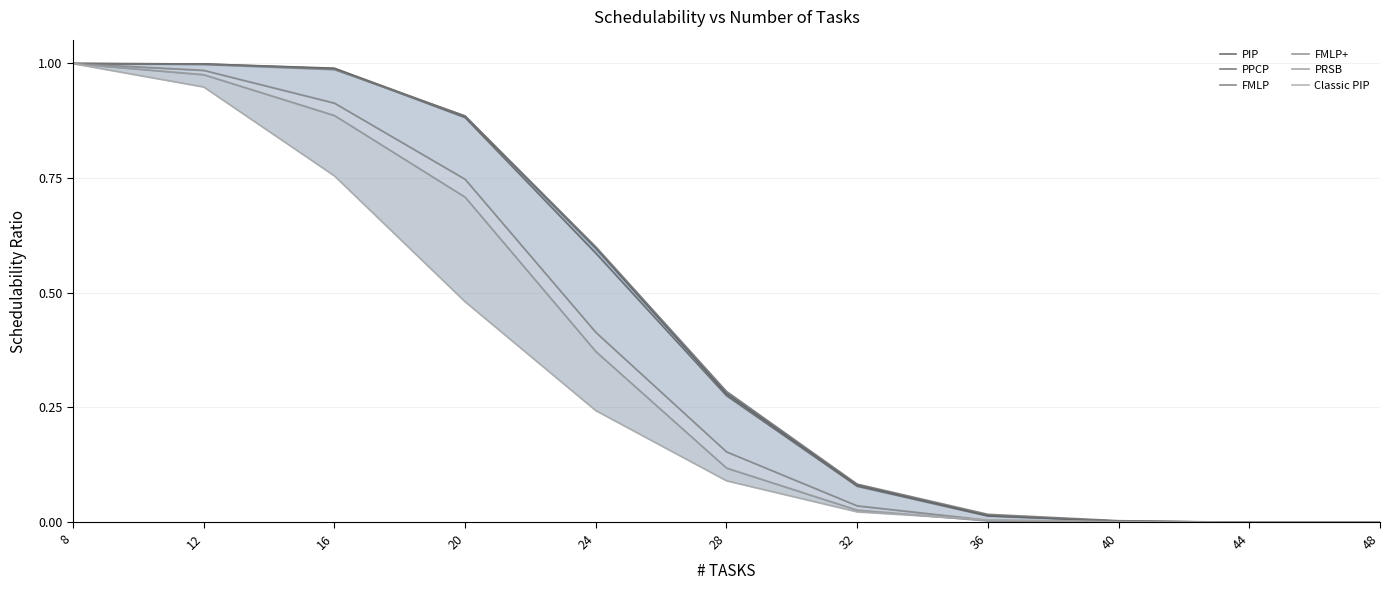

List the series in order of their peak value, lowest first.

PIP, PPCP, FMLP, FMLP+, PRSB, Classic PIP